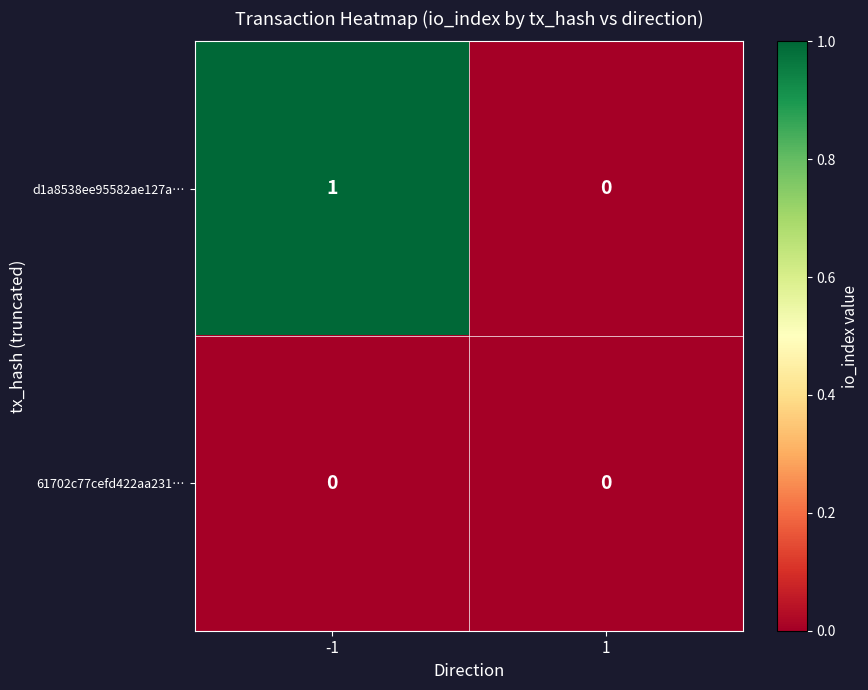

How many values in d1a8538ee95582ae127a… are above zero?

1